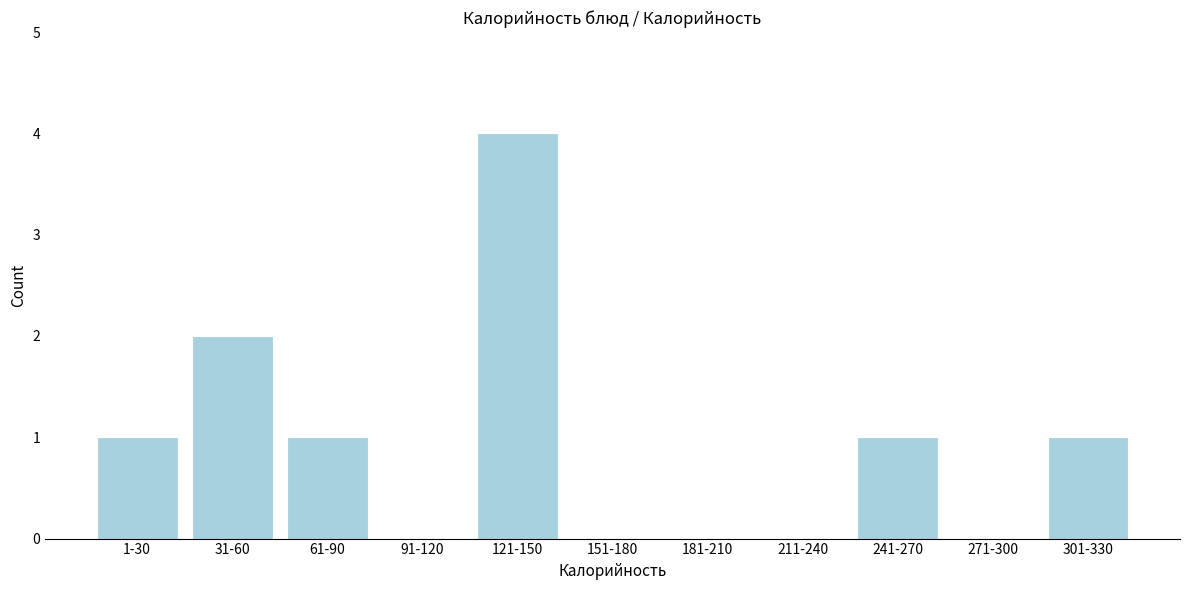

Reading left to right, what are all the values shown in this chart?

1-30=1	31-60=2	61-90=1	91-120=0	121-150=4	151-180=0	181-210=0	211-240=0	241-270=1	271-300=0	301-330=1